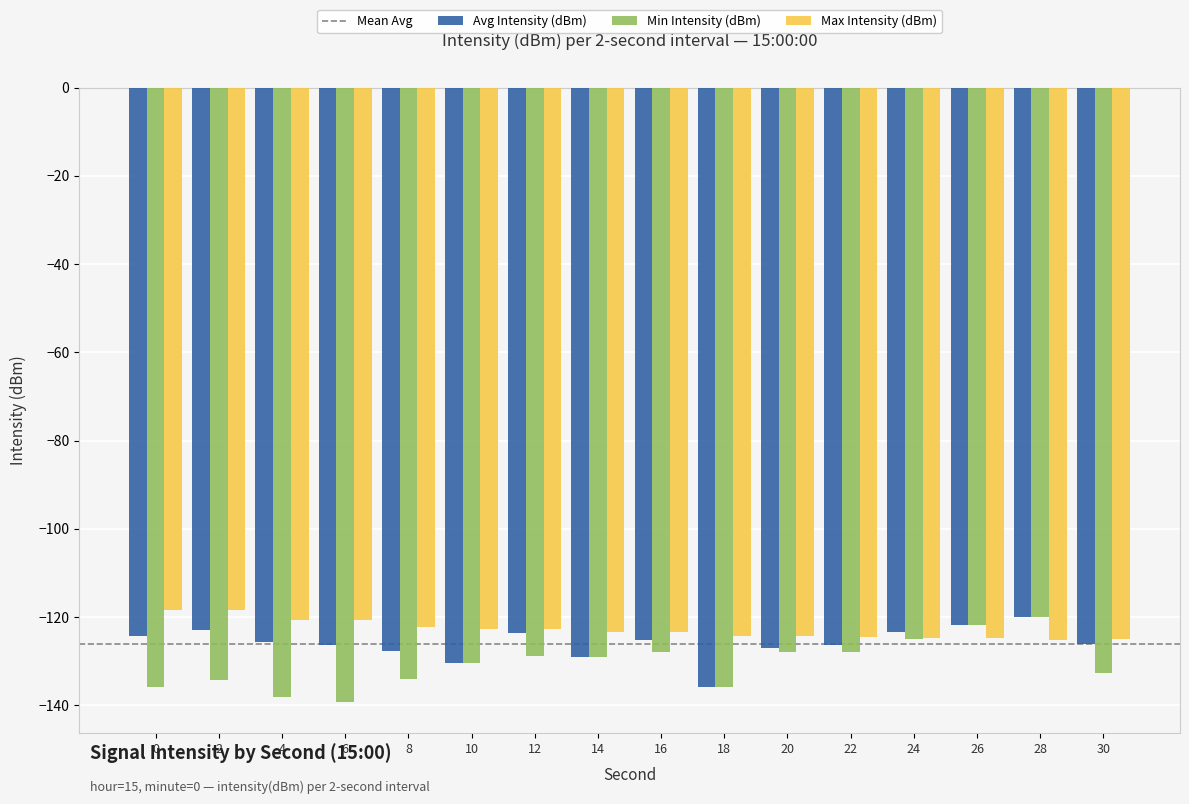

What is the value of the Avg Intensity (dBm) bar at the 14th from the left?

-121.8